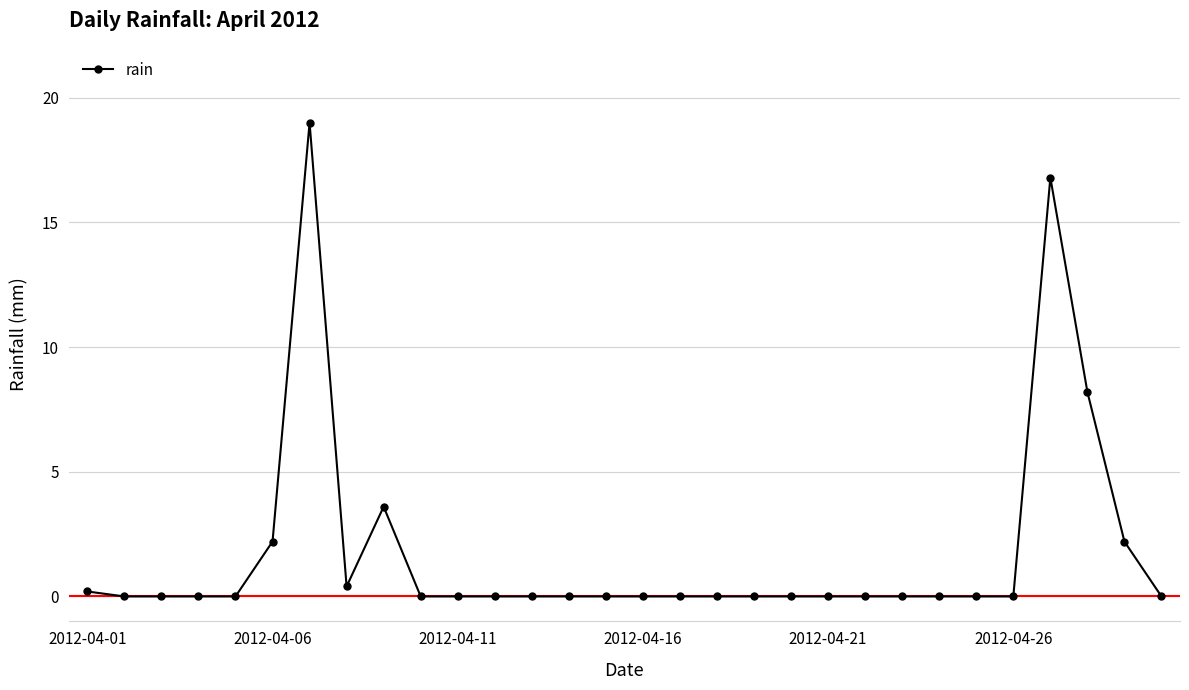

Reading right to left, extract all data points from this chart.

0.0	2.2	8.2	16.8	0.0	0.0	0.0	0.0	0.0	0.0	0.0	0.0	0.0	0.0	0.0	0.0	0.0	0.0	0.0	0.0	0.0	3.6	0.4	19.0	2.2	0.0	0.0	0.0	0.0	0.2